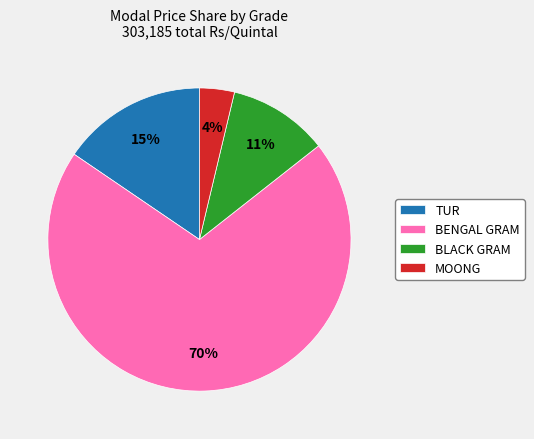

Which has a higher value, BLACK GRAM or BENGAL GRAM?

BENGAL GRAM